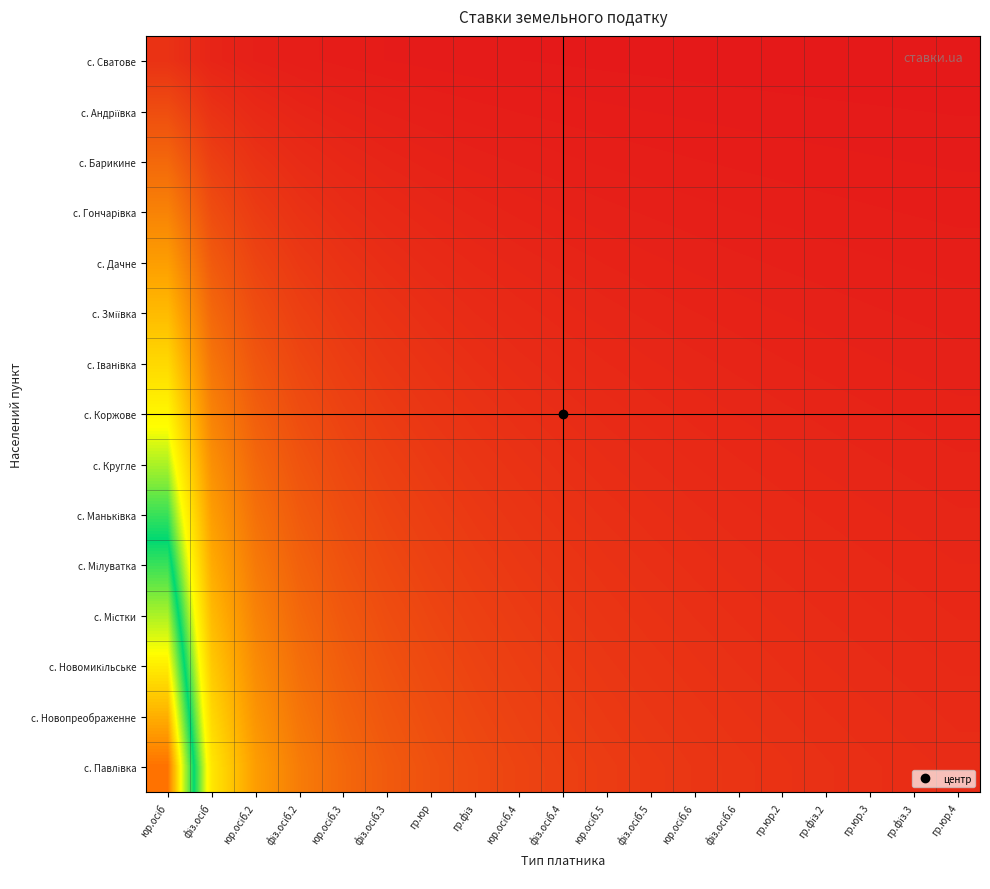

What is the greatest value displayed?

19.0